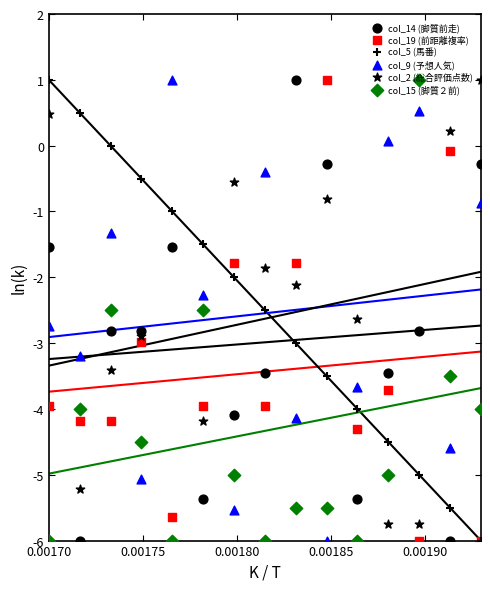

Is the value of col_15 (脚質２前) at 0.00190 greater than the value of col_5 (馬番) at 0.00180?

No